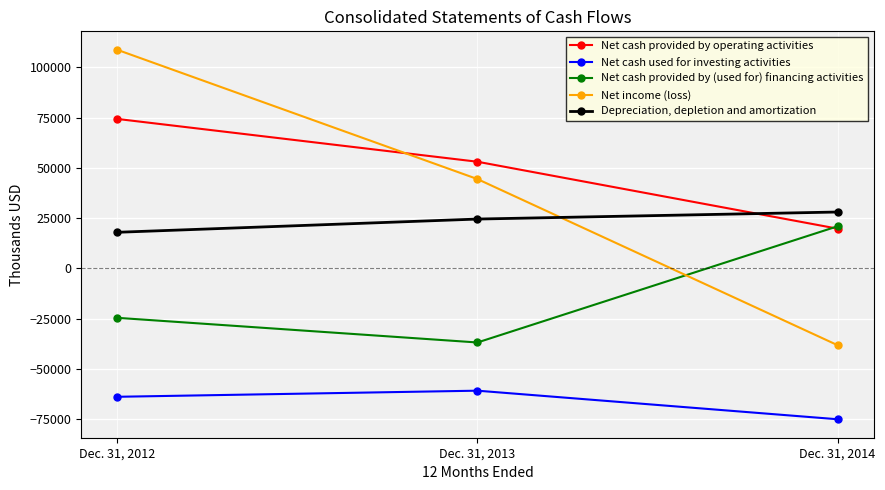

Which label corresponds to the largest value in the chart?

Dec. 31, 2012